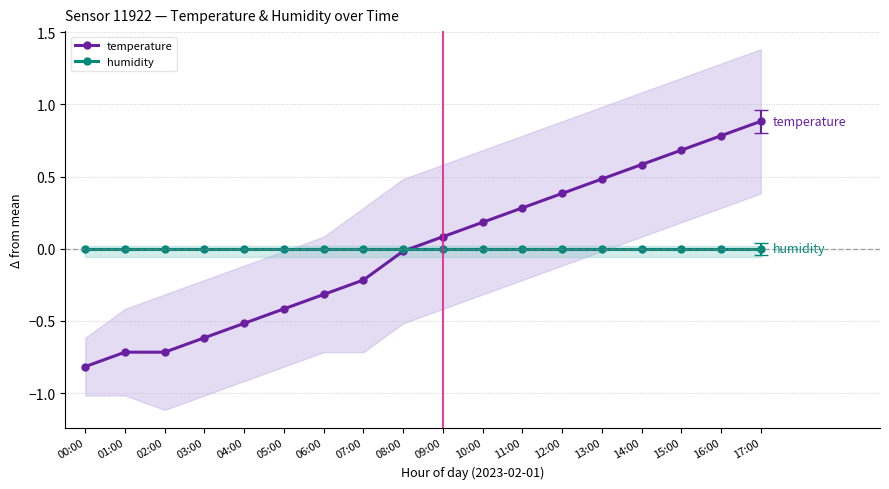

What are all the series names shown in the legend?

temperature, humidity